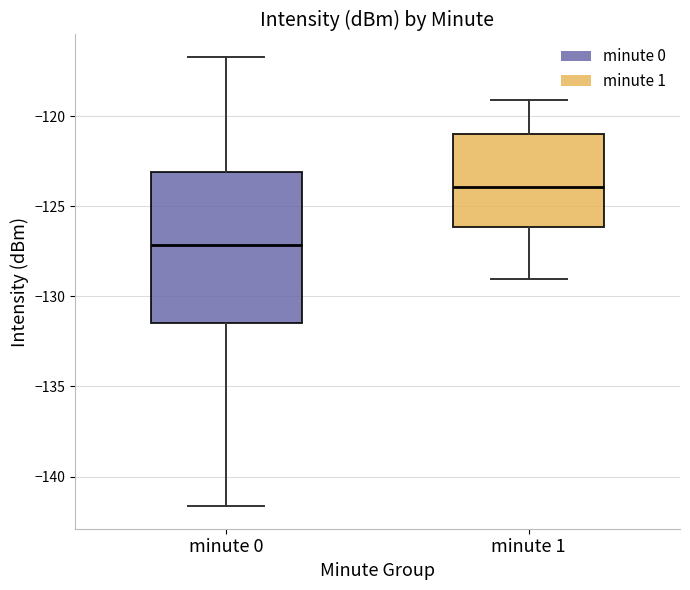

Where does the median line of the box for minute 1 sit on the y-axis? The values are not printed on the chart, so give them approximately, as read against the axis.

-124.0